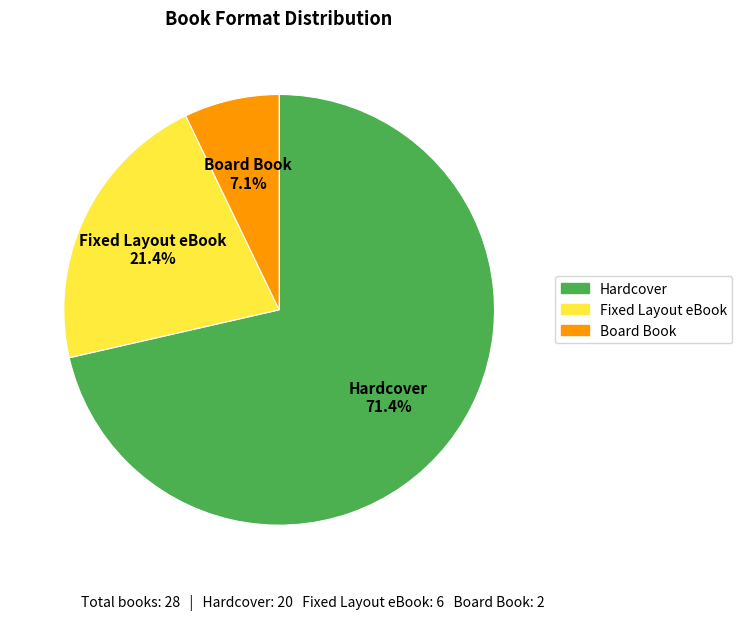

How many slices are in this pie chart?

3